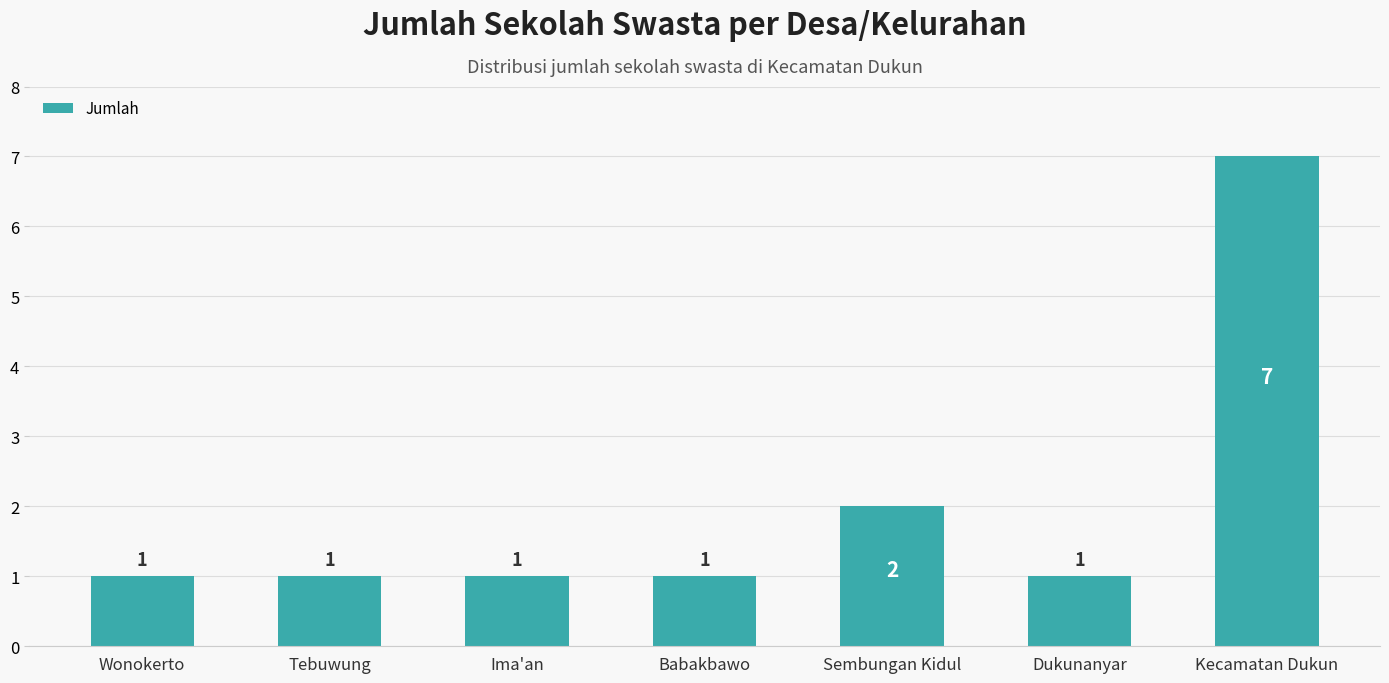

Does the chart contain stacked bars?

No